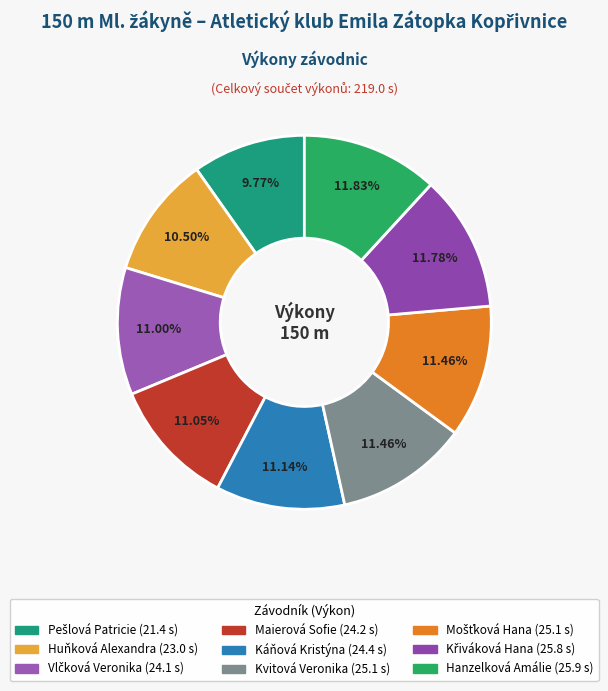

Does Káňová Kristýna account for over 50% of the chart?

No